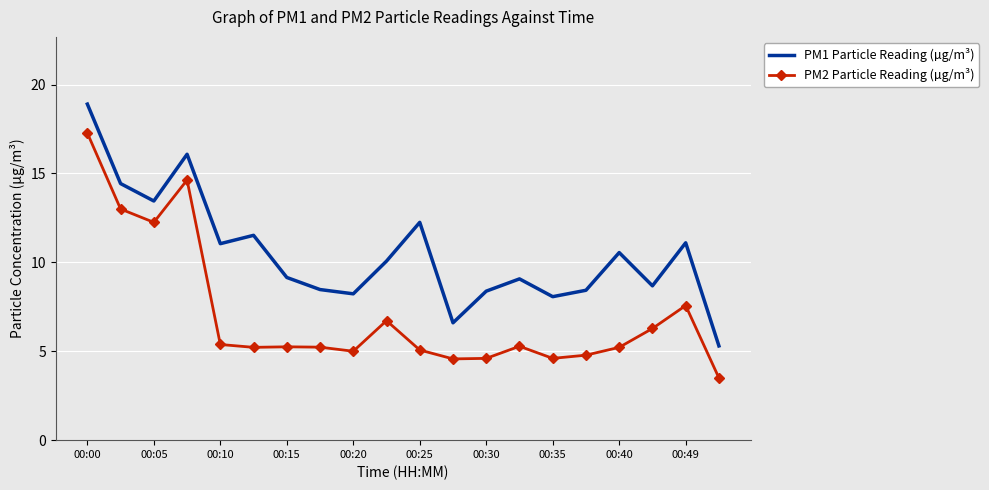

At how many categories does at least one series exceed 17?

1